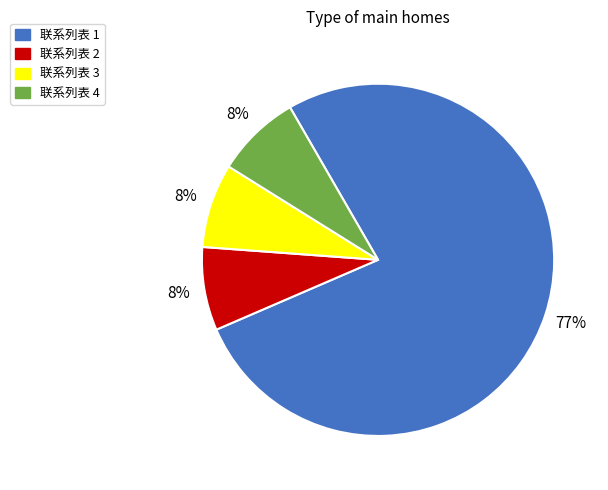

How many segments does this pie chart have?

4